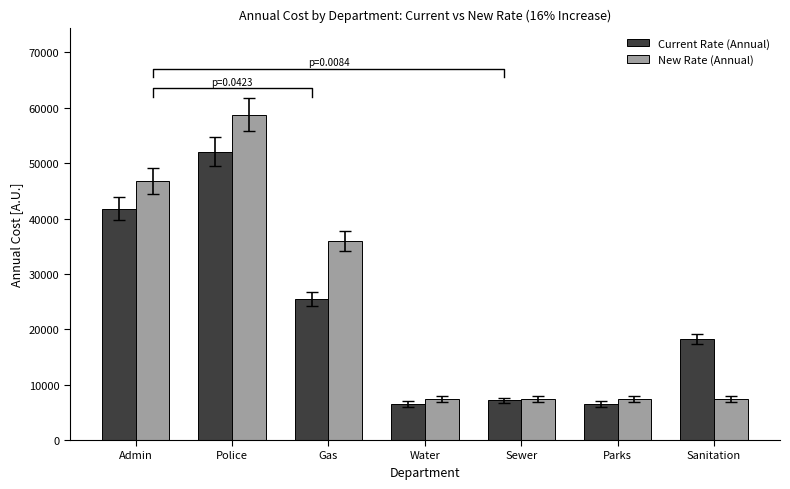

Which series has the widest spread of values?

New Rate (Annual)